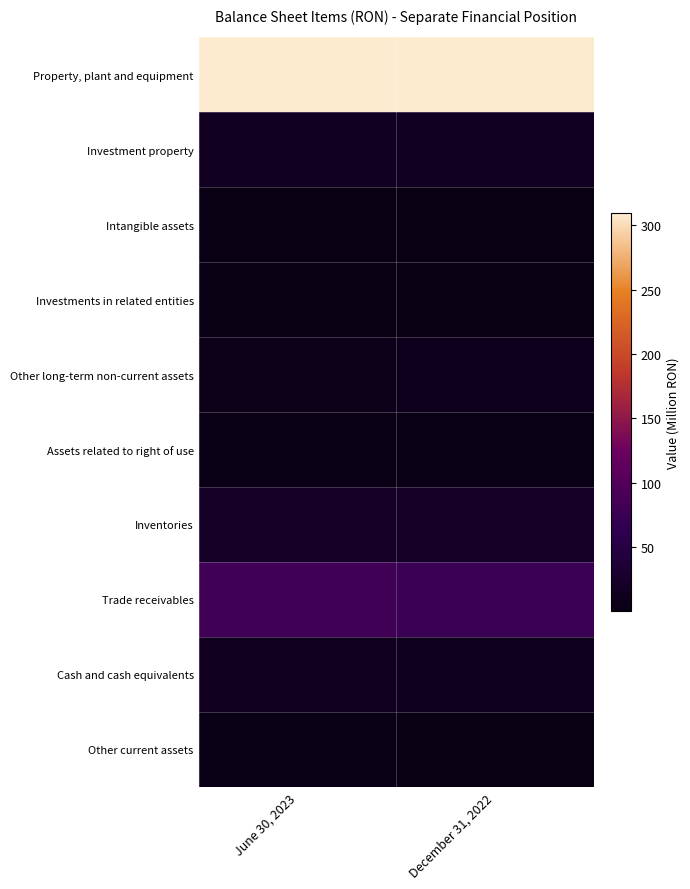

Reading left to right, list all the values displayed in this chart.

Property, plant and equipment: June 30, 2023=309.0	December 31, 2022=309.2
Investment property: June 30, 2023=16.6	December 31, 2022=16.6
Intangible assets: June 30, 2023=0.7	December 31, 2022=0.8
Investments in related entities: June 30, 2023=0.8	December 31, 2022=0.8
Other long-term non-current assets: June 30, 2023=7.4	December 31, 2022=9.9
Assets related to right of use: June 30, 2023=2.0	December 31, 2022=2.2
Inventories: June 30, 2023=20.6	December 31, 2022=20.2
Trade receivables: June 30, 2023=82.2	December 31, 2022=76.2
Cash and cash equivalents: June 30, 2023=14.1	December 31, 2022=10.7
Other current assets: June 30, 2023=2.5	December 31, 2022=1.7